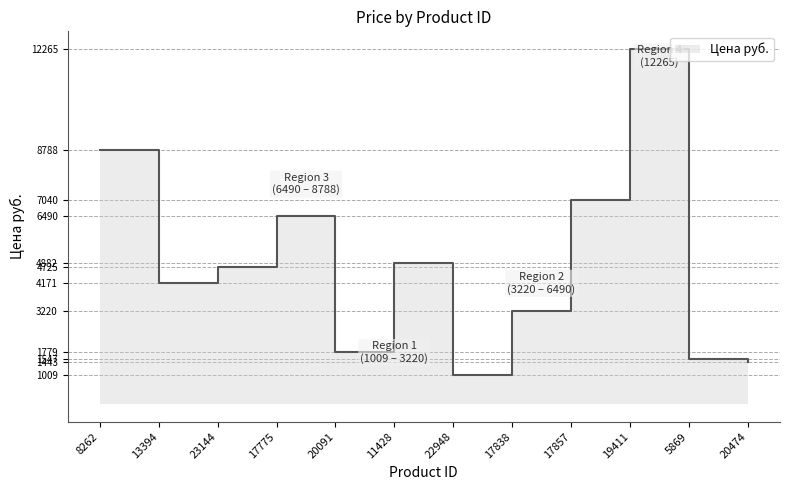

What is the difference between the values at 8262 and 11428?

3906.0